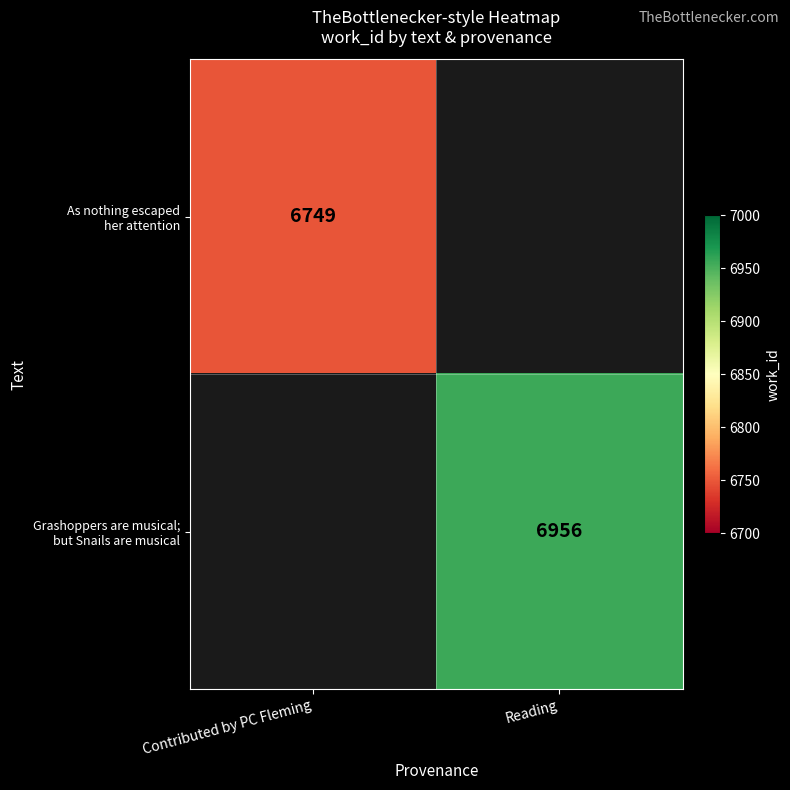

Rank the series by their maximum value, from lowest to highest.

As nothing escaped her attention, Grashoppers are musical; but Snails are musical